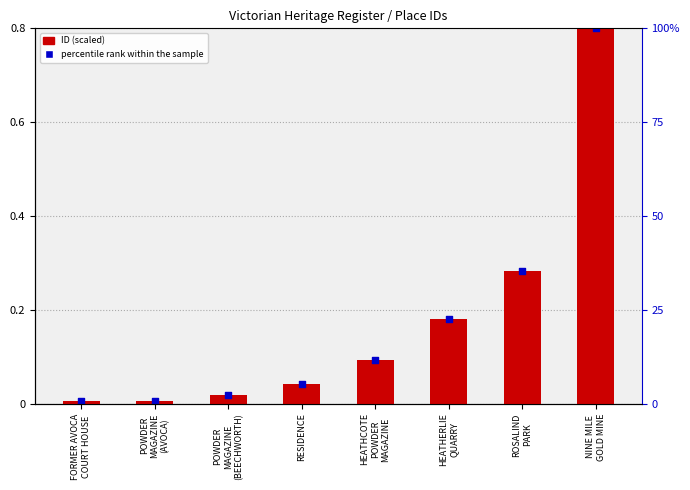

What are all the series names shown in the legend?

ID (scaled), percentile rank within the sample